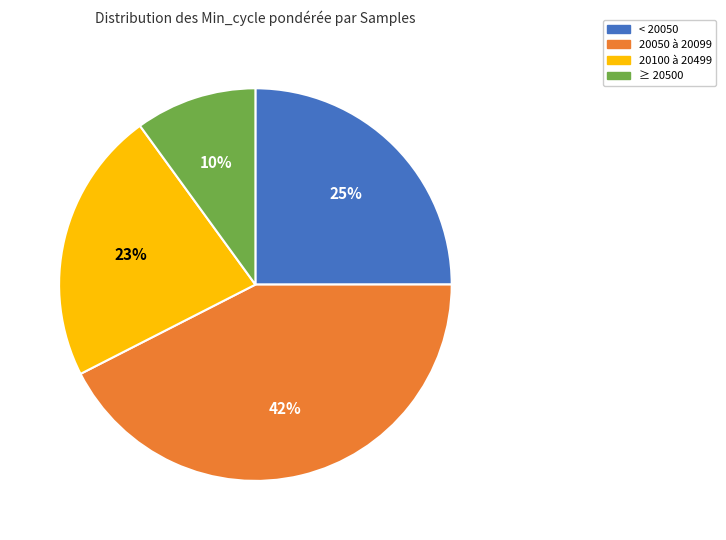

To the nearest percent, what is the average slice percentage?

25%